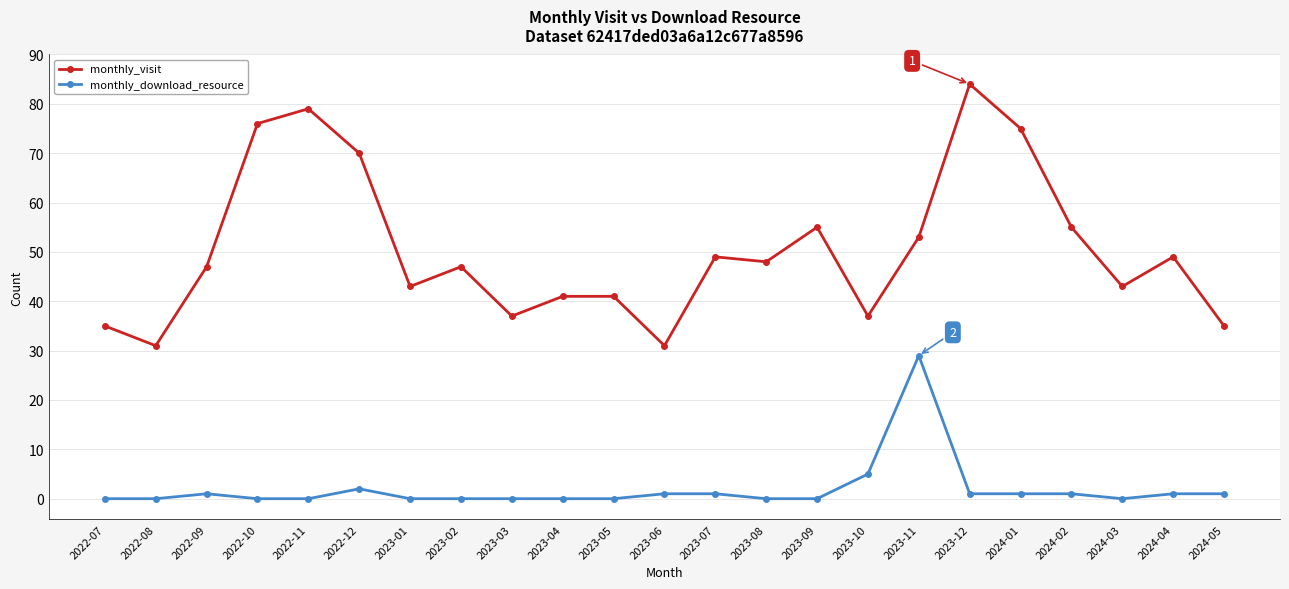

Which series changed the most between 2023-09 and 2023-11?

monthly_download_resource